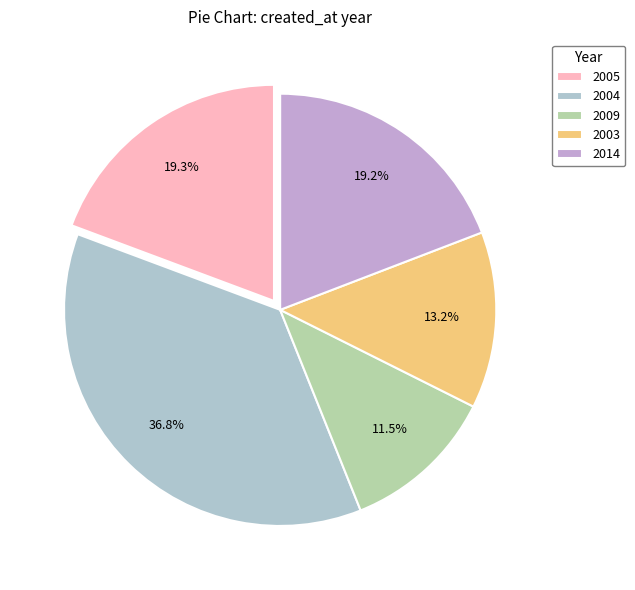

How many slices are in this pie chart?

5